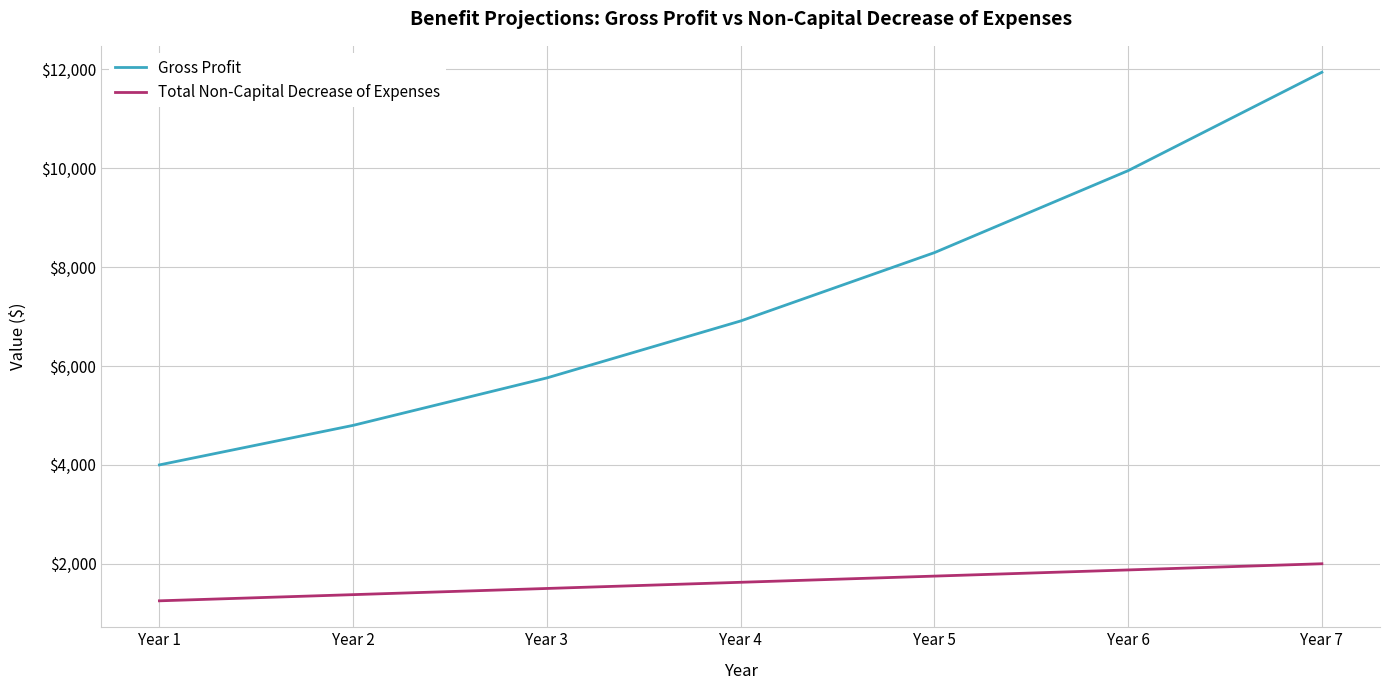

At which label does Total Non-Capital Decrease of Expenses reach its peak?

Year 7